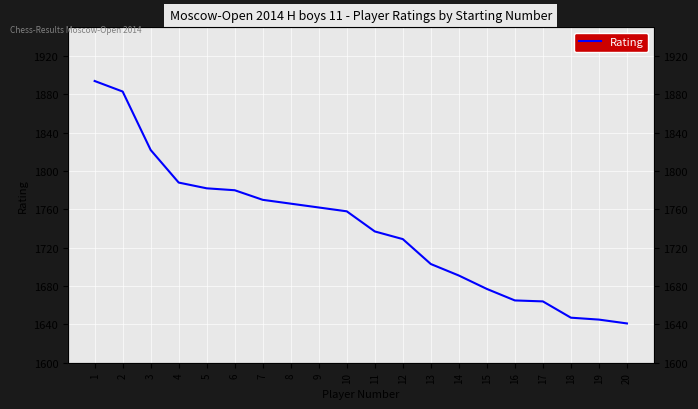

Which has a higher value, 15 or 20?

15